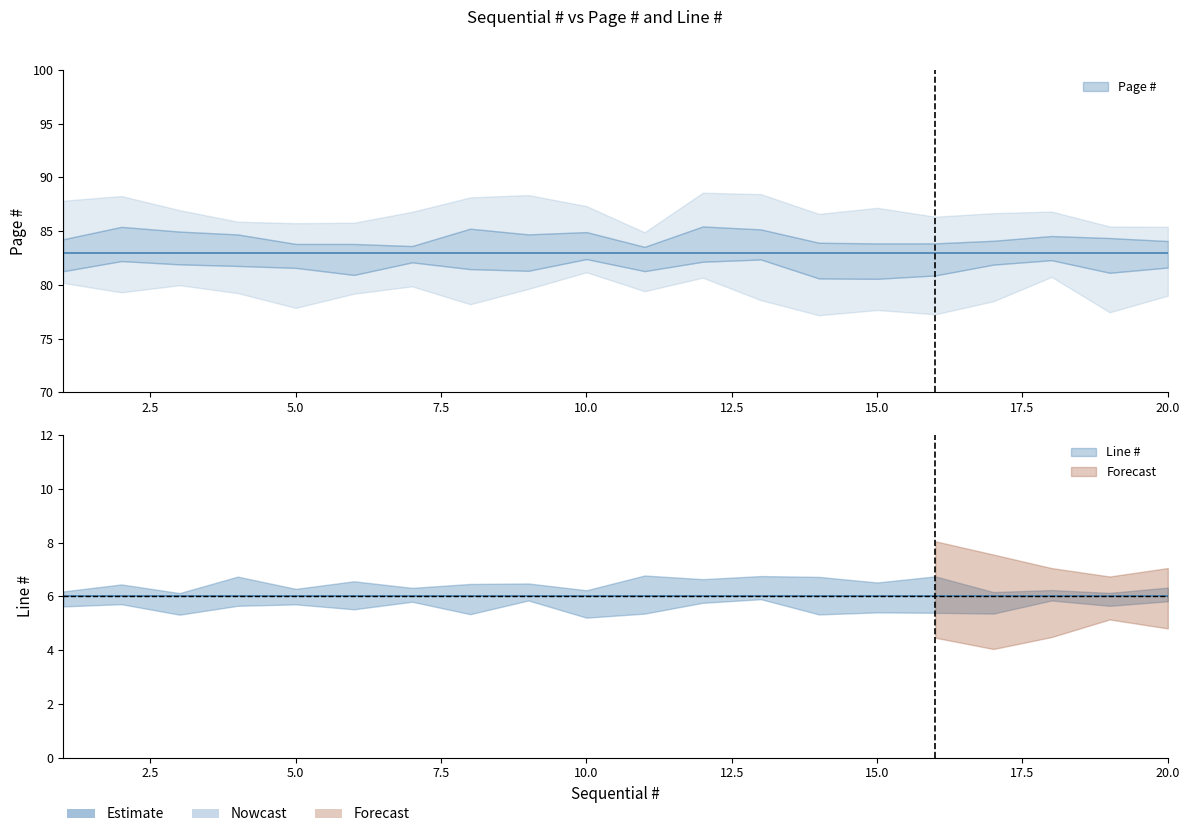

Rank the series by their maximum value, from lowest to highest.

Line #, Page #